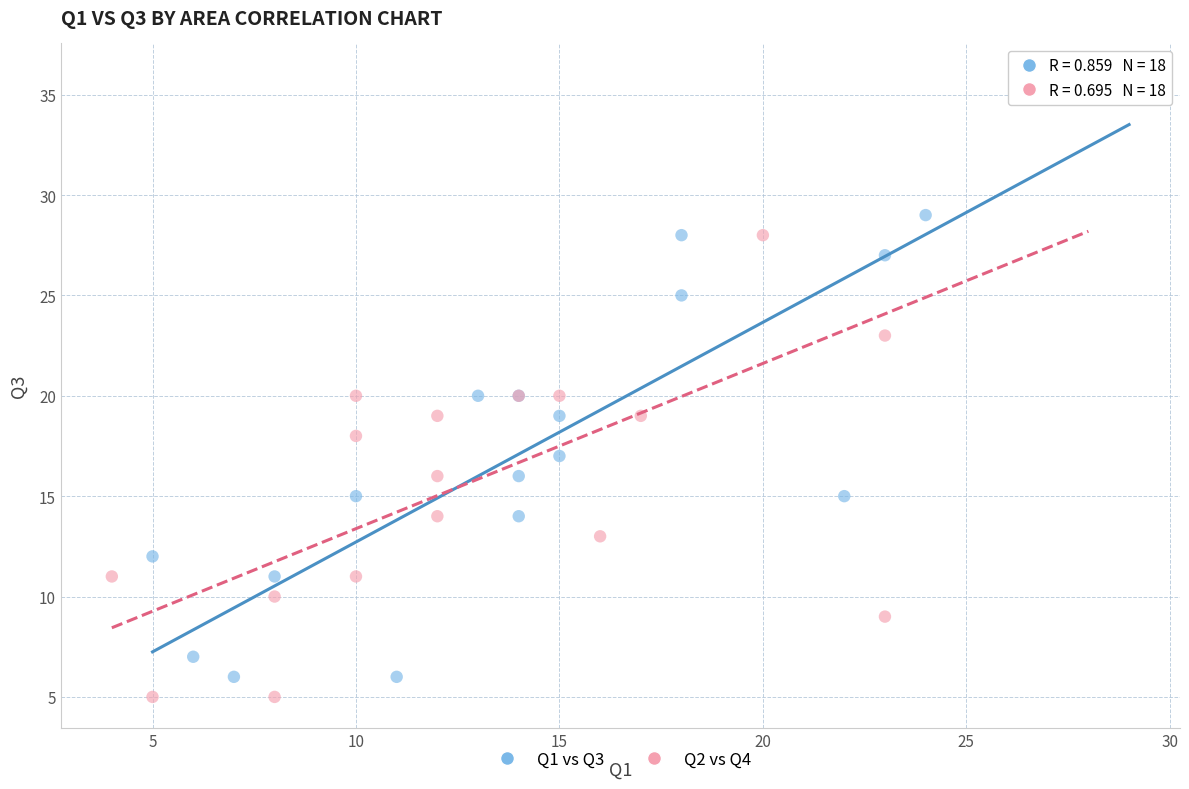

Which series contains the lowest Y value?

Q2 vs Q4